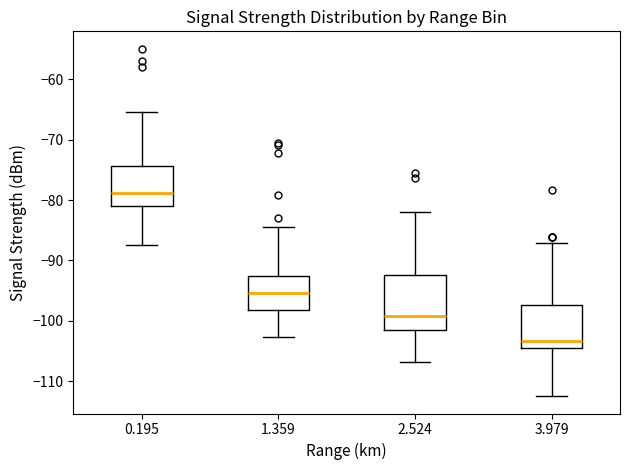

Where does the upper whisker of the box at x = 1.359 end on the y-axis? The values are not printed on the chart, so give them approximately, as read against the axis.

-84